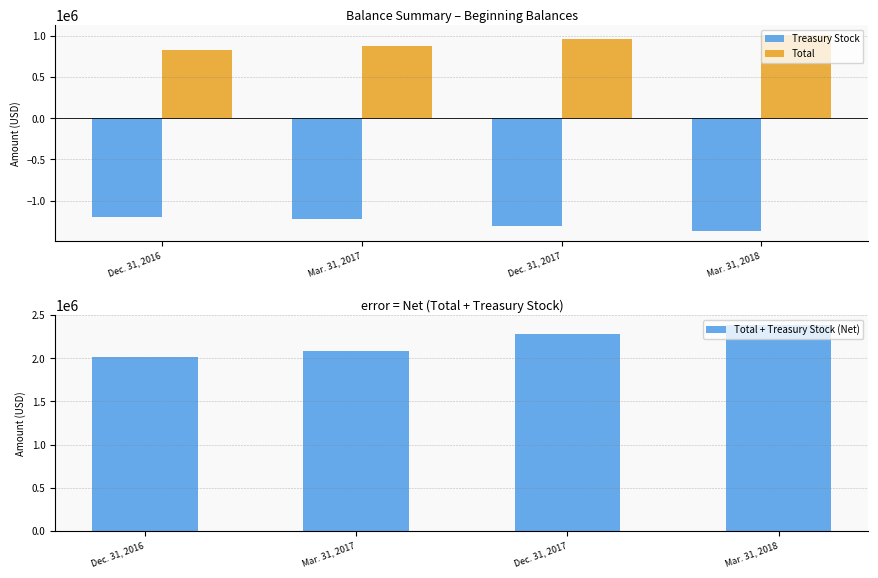

At which category does the chart reach its minimum across all series?

Mar. 31, 2018